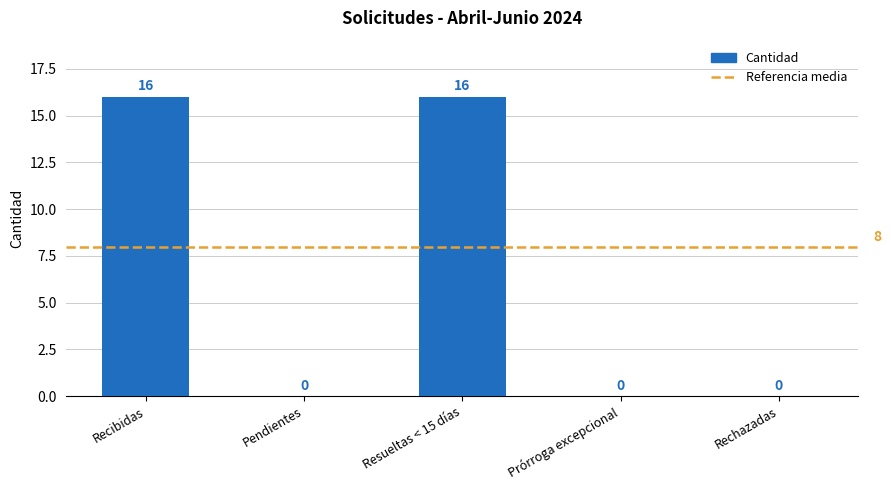

Is it true that the value at Recibidas is 6?

False